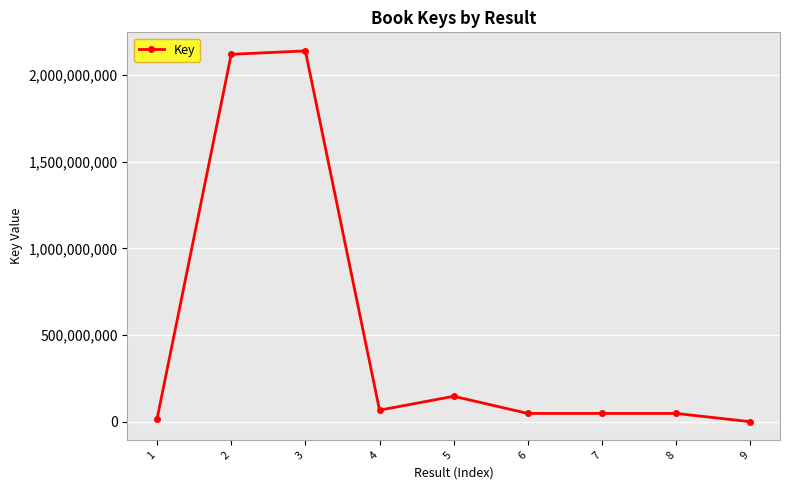

What is the maximum value shown in the chart?

2137678894